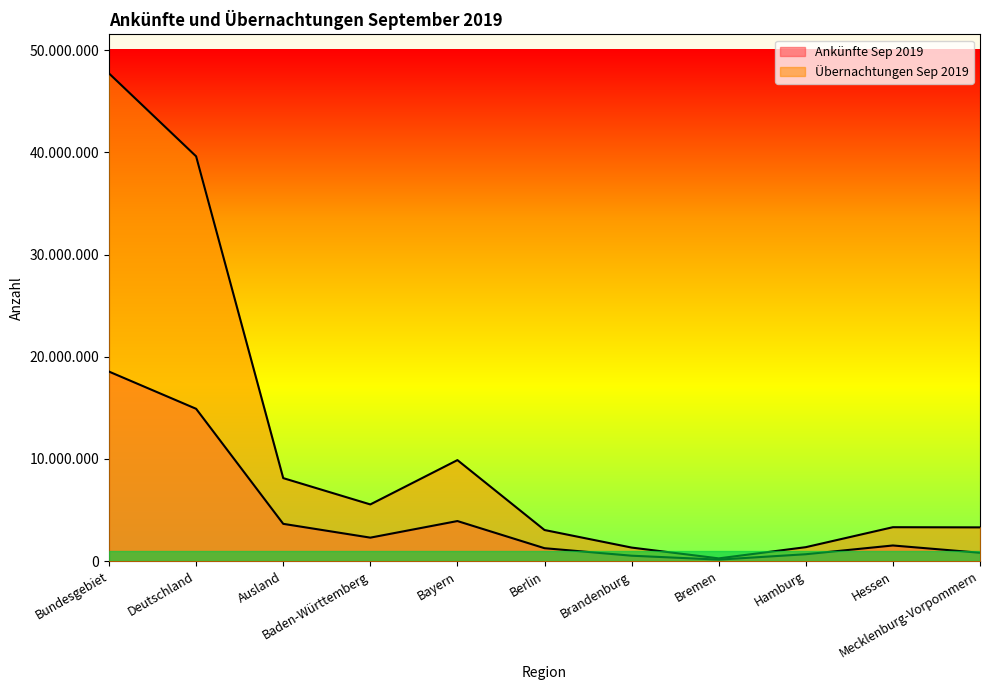

True or false: Ankünfte Sep 2019 and Übernachtungen Sep 2019 intersect in this chart.

False